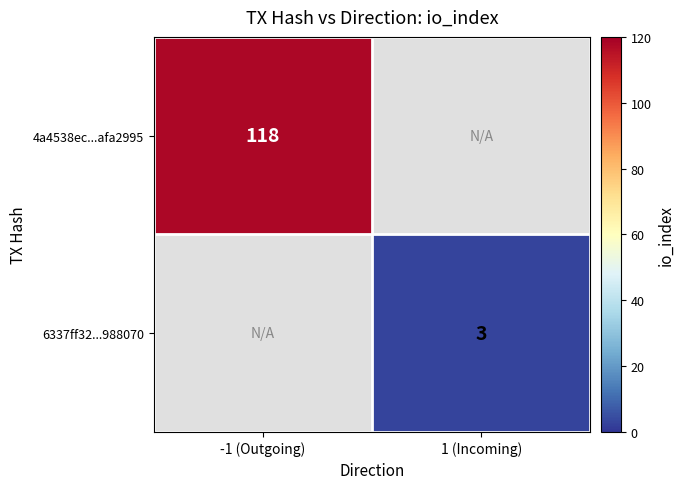

The value of 4a4538ec...afa2995 at -1 (Outgoing) is 184.2. True or false?

False